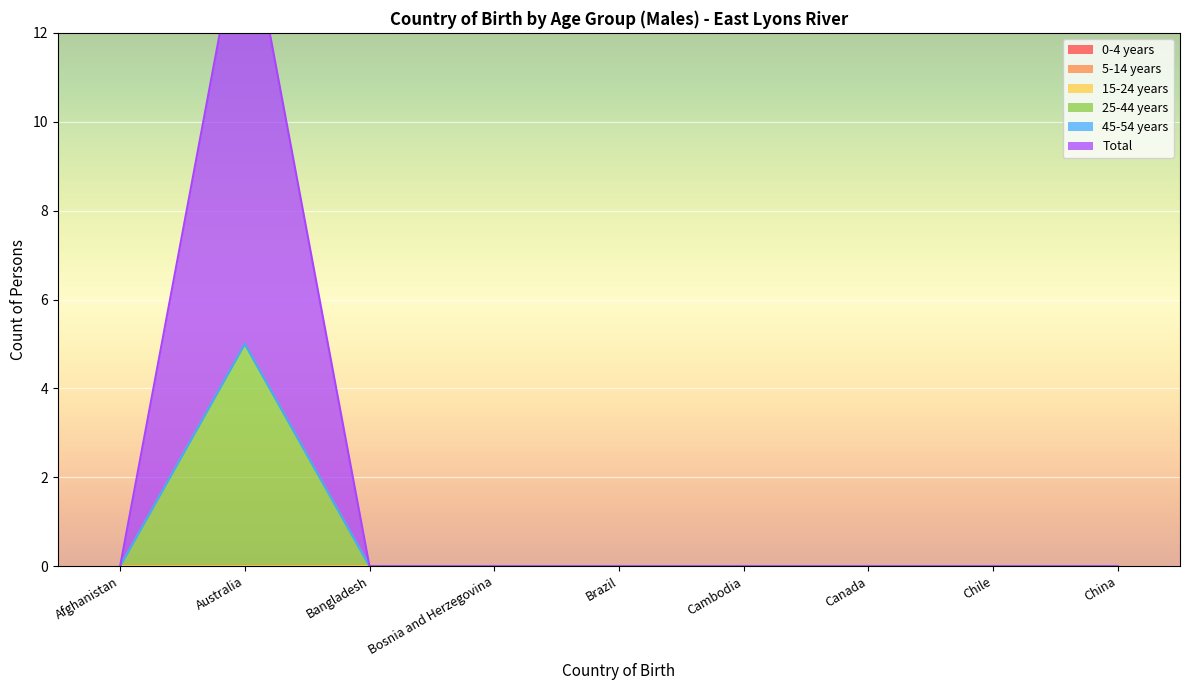

At how many categories does at least one series exceed 1?

1